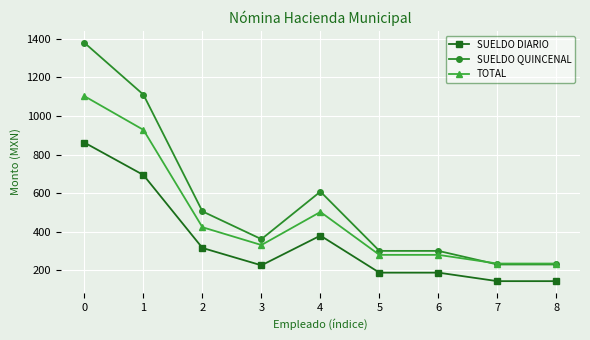

What is the average value of the TOTAL series?

479.8